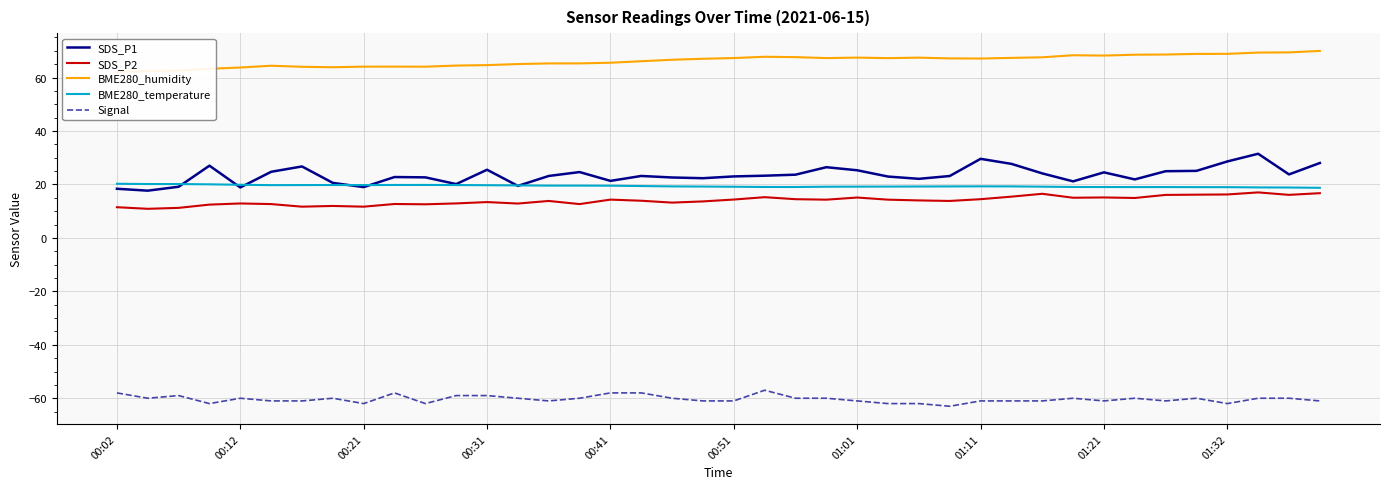

True or false: SDS_P2 and SDS_P1 intersect in this chart.

False